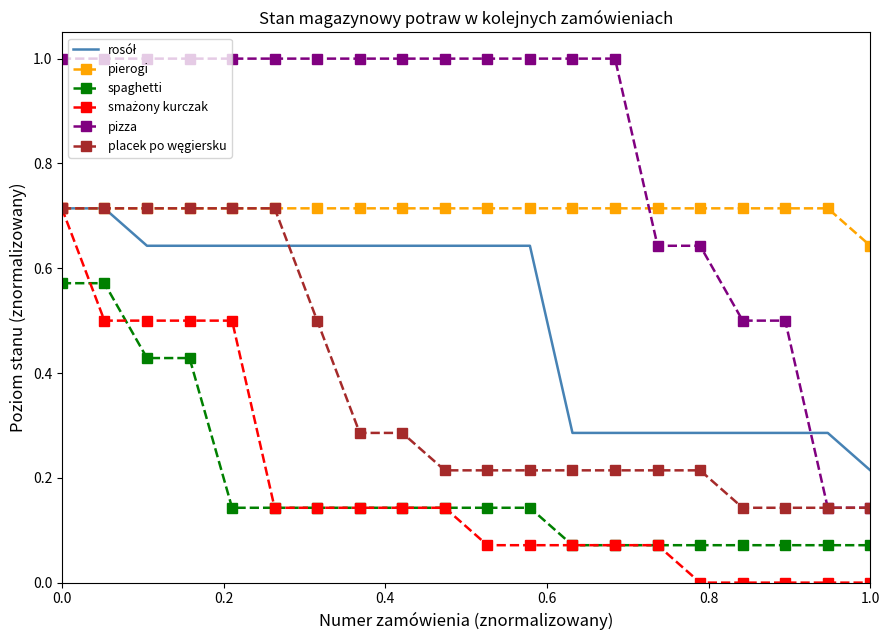

True or false: spaghetti and pizza cross at least once.

False